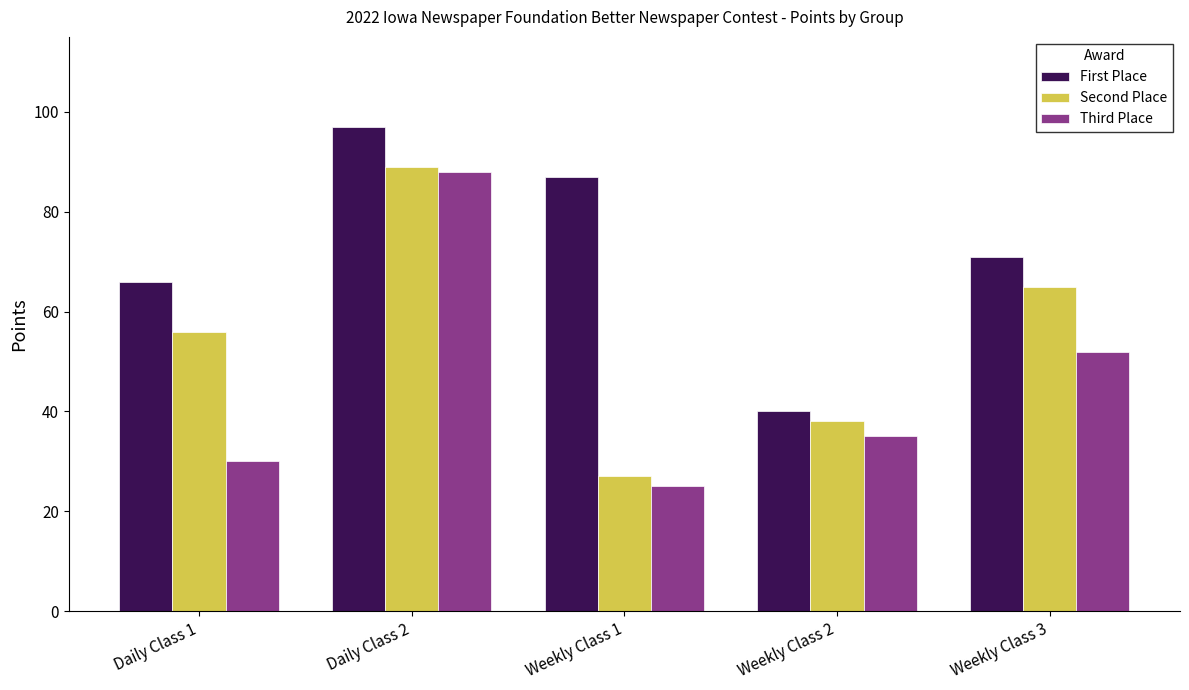

Are the bars horizontal?

No